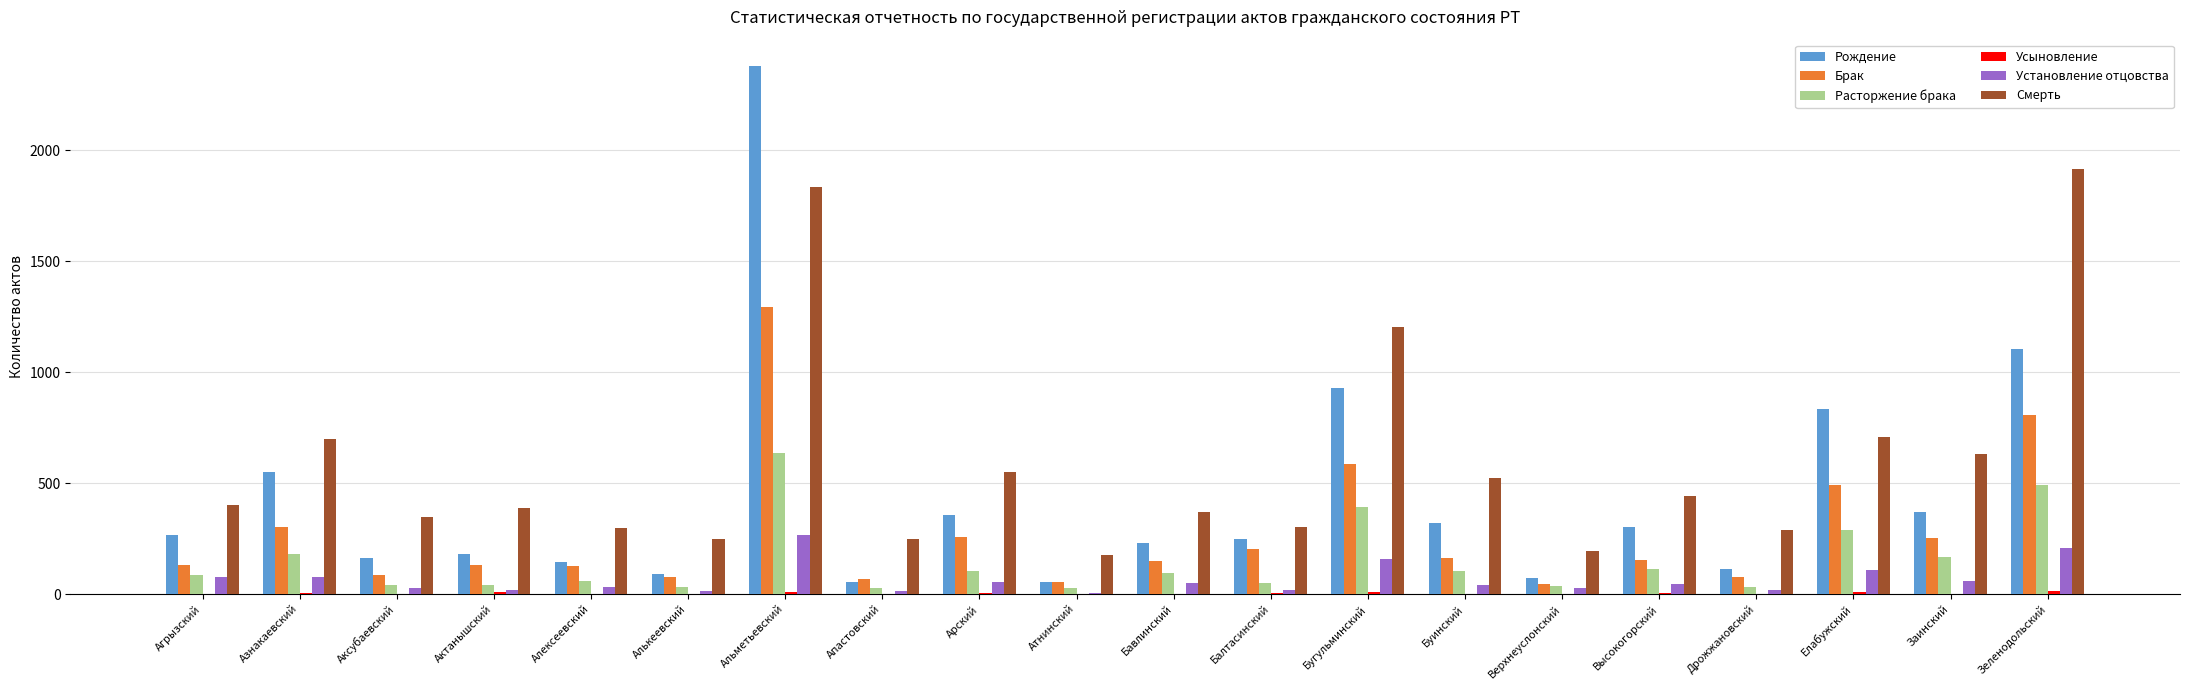

How many groups of bars are there?

20